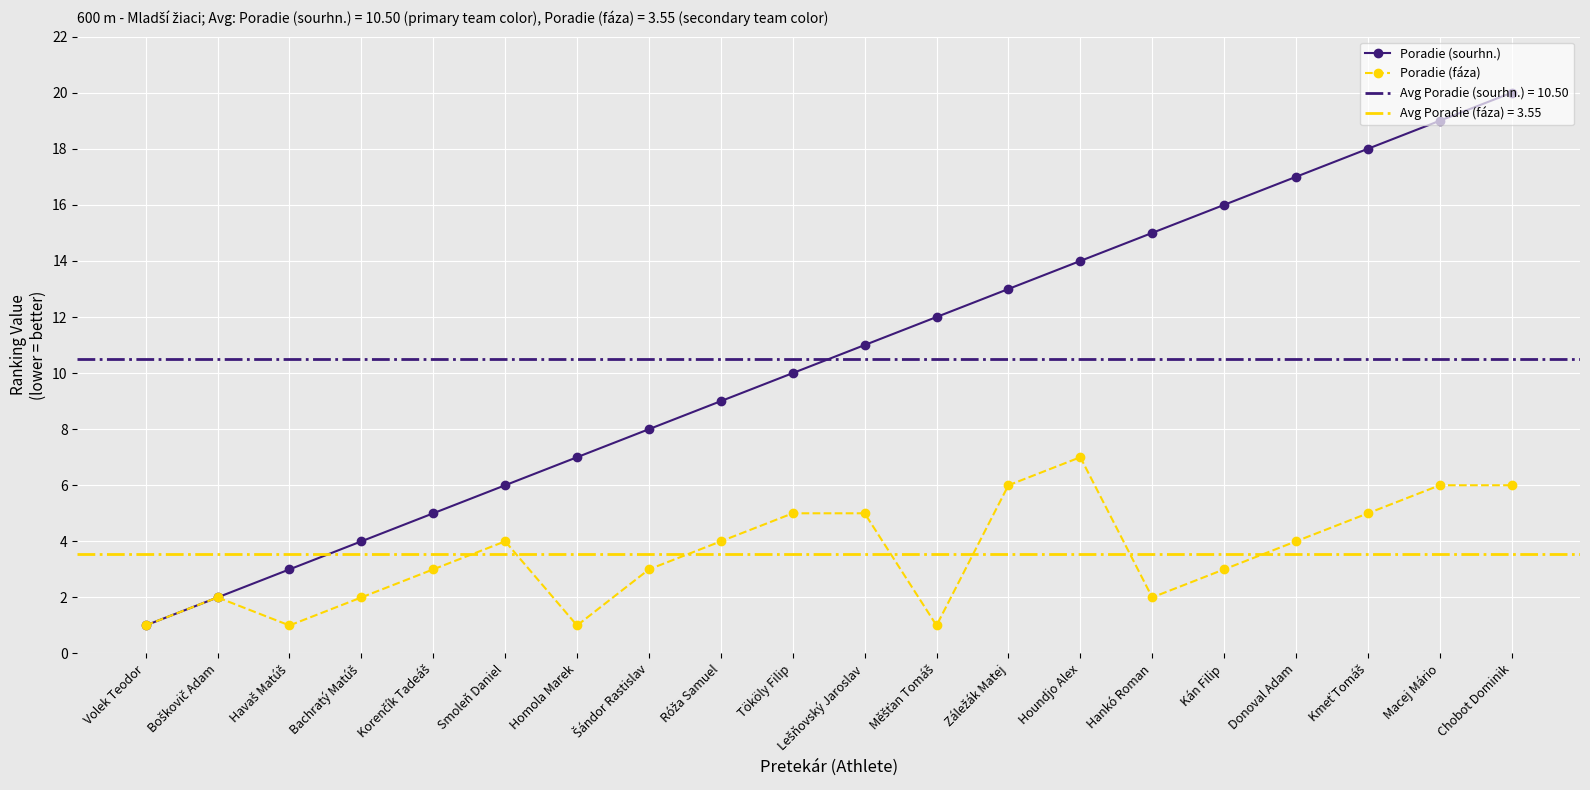

Which series has the largest total across all categories?

Poradie (sourhn.)